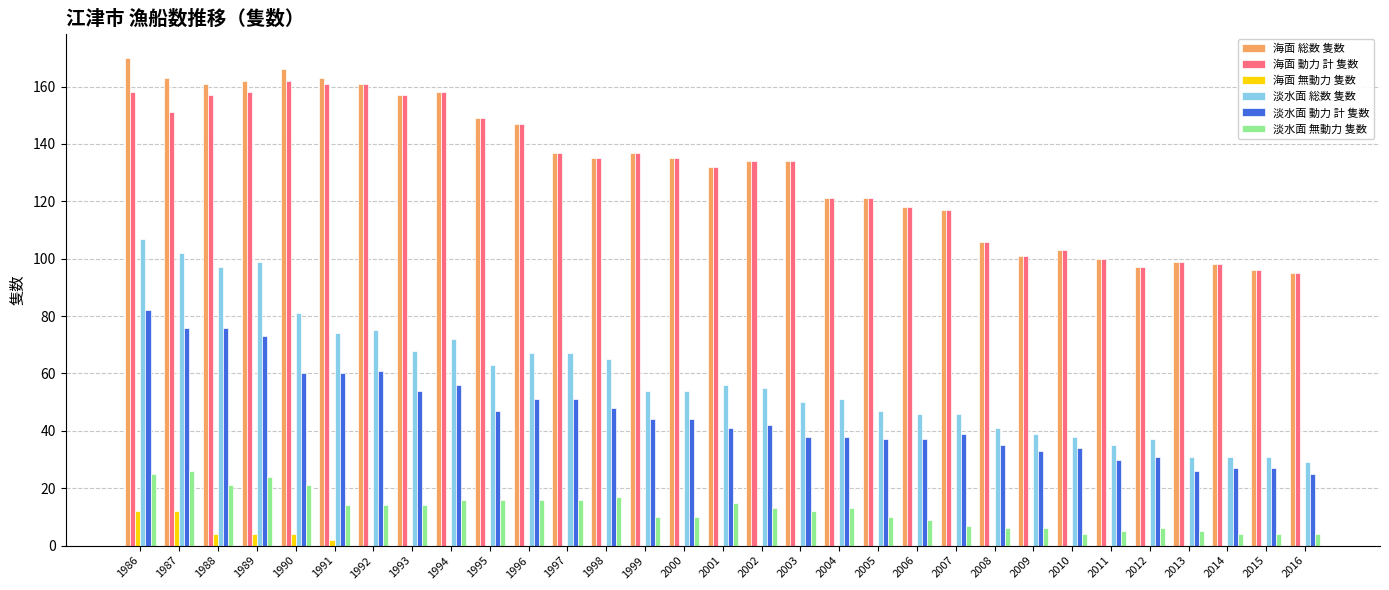

What is the total value across all series at 1986?

554